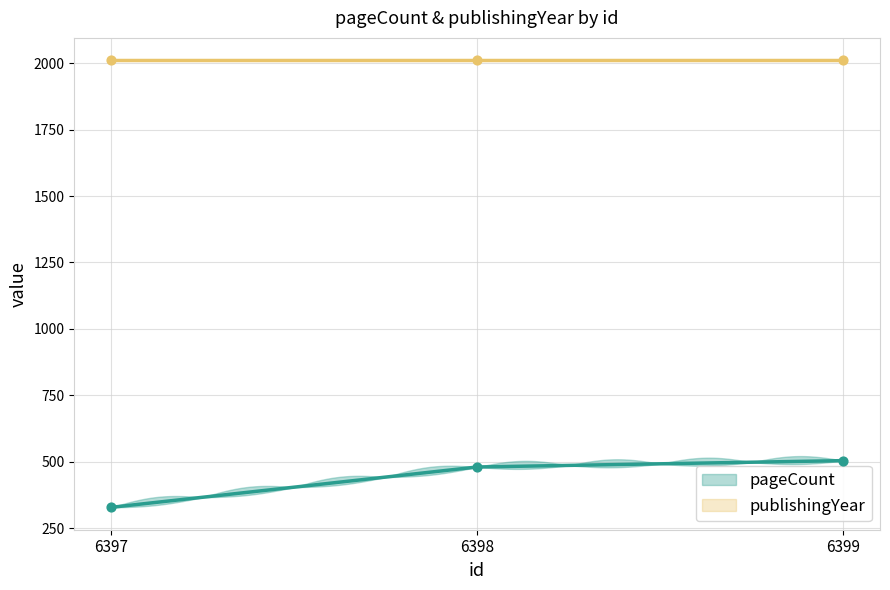

Which has a higher value, 6399 or 6397?

6399